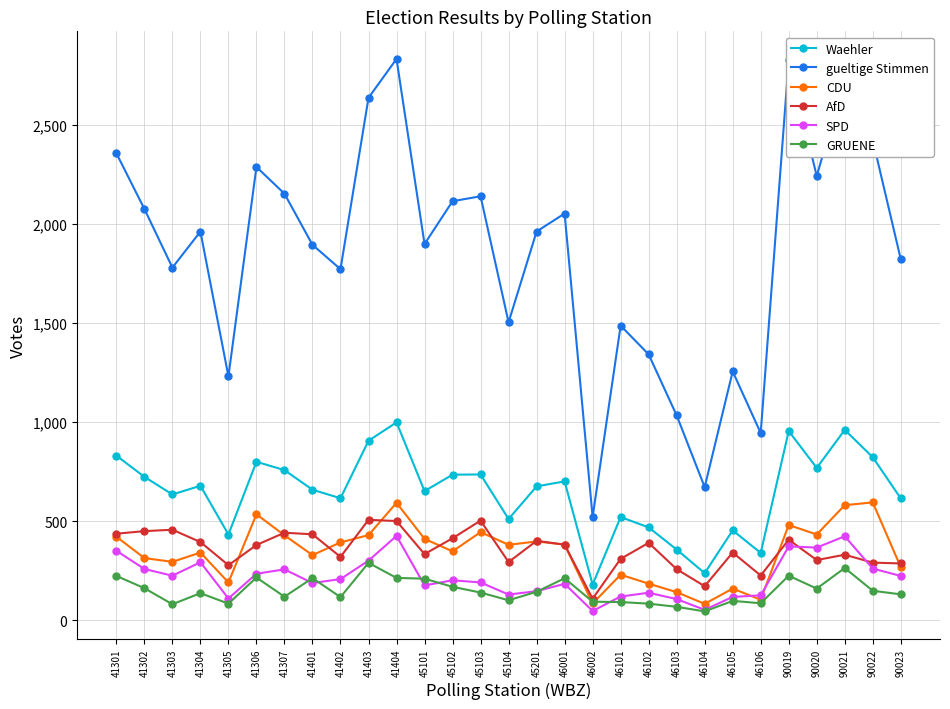

Read the GRUENE value at 45201, to the nearest 5.

145